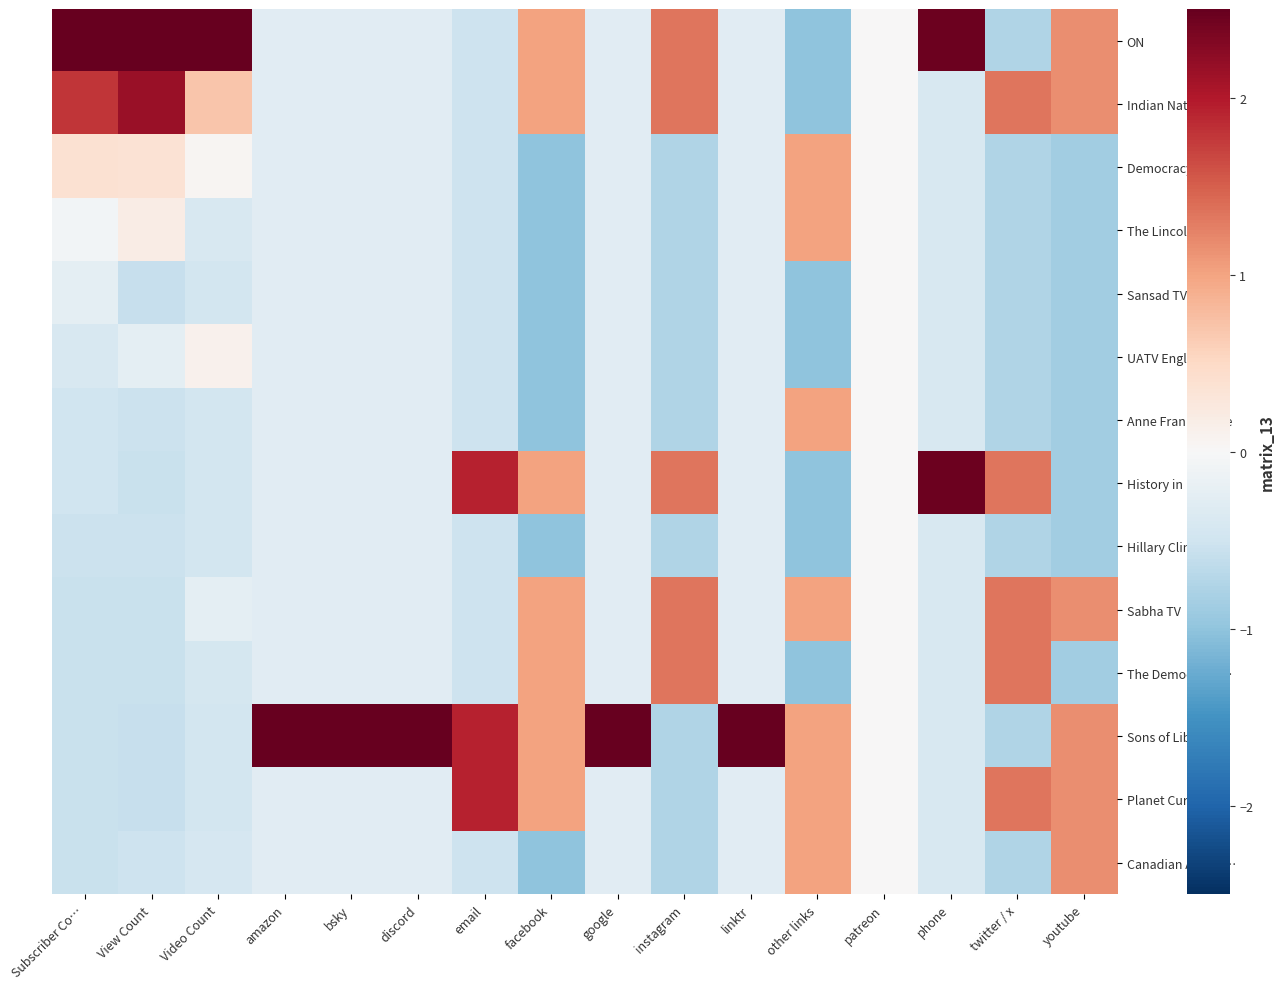

How many categories are shown in the chart?

16